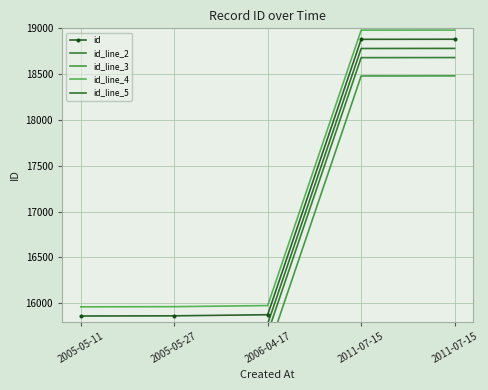

Count the number of categories in the chart.

5